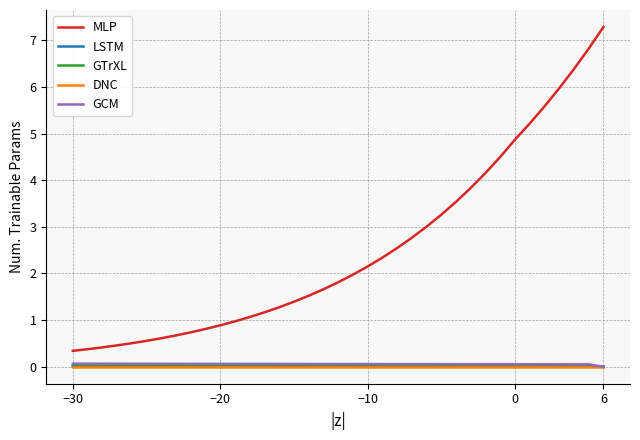

True or false: MLP and LSTM intersect in this chart.

False